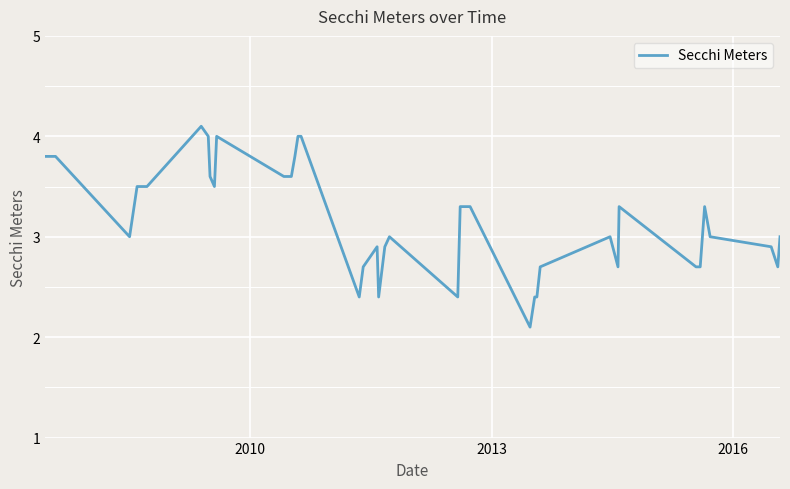

What is the difference between the maximum and minimum values?

2.0